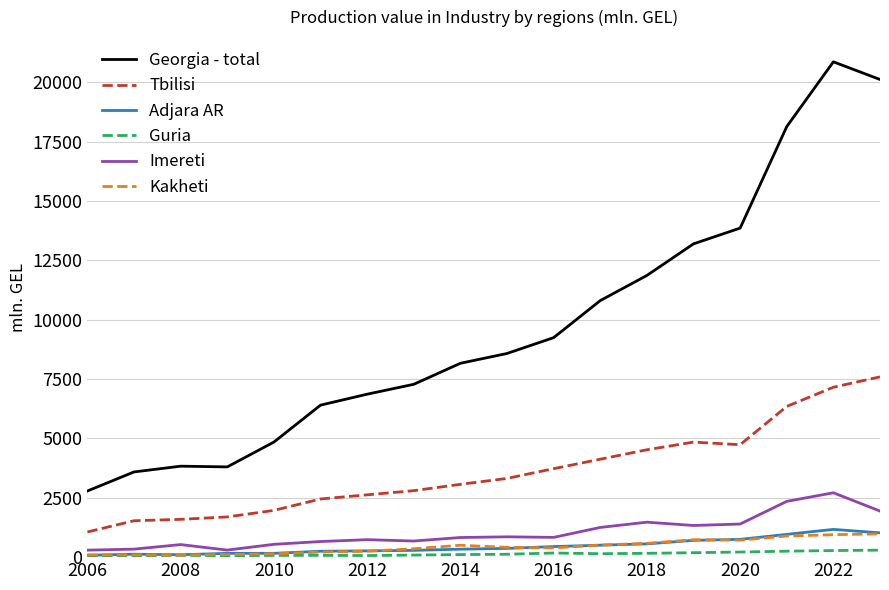

True or false: Adjara AR and Georgia - total intersect in this chart.

False